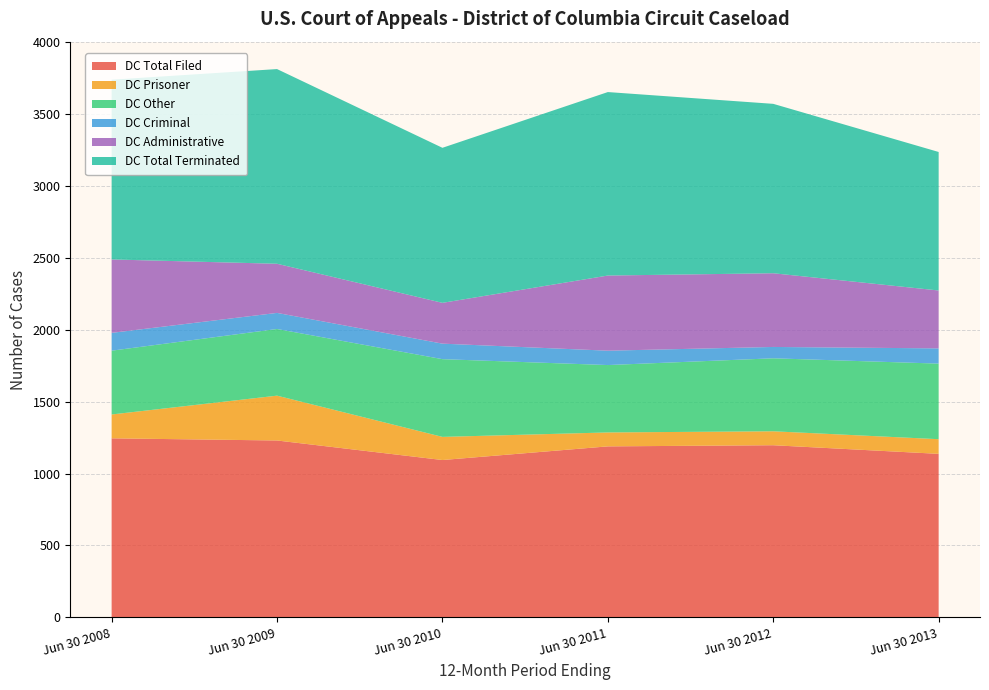

Reading left to right, transcribe all the data shown in this chart.

DC Total Filed: Jun 30 2008=1245	Jun 30 2009=1230	Jun 30 2010=1094	Jun 30 2011=1189	Jun 30 2012=1197	Jun 30 2013=1137
DC Prisoner: Jun 30 2008=166	Jun 30 2009=312	Jun 30 2010=161	Jun 30 2011=97	Jun 30 2012=97	Jun 30 2013=102
DC Other: Jun 30 2008=444	Jun 30 2009=464	Jun 30 2010=541	Jun 30 2011=469	Jun 30 2012=508	Jun 30 2013=526
DC Criminal: Jun 30 2008=124	Jun 30 2009=112	Jun 30 2010=108	Jun 30 2011=100	Jun 30 2012=79	Jun 30 2013=106
DC Administrative: Jun 30 2008=511	Jun 30 2009=342	Jun 30 2010=284	Jun 30 2011=523	Jun 30 2012=513	Jun 30 2013=403
DC Total Terminated: Jun 30 2008=1251	Jun 30 2009=1355	Jun 30 2010=1079	Jun 30 2011=1277	Jun 30 2012=1179	Jun 30 2013=964